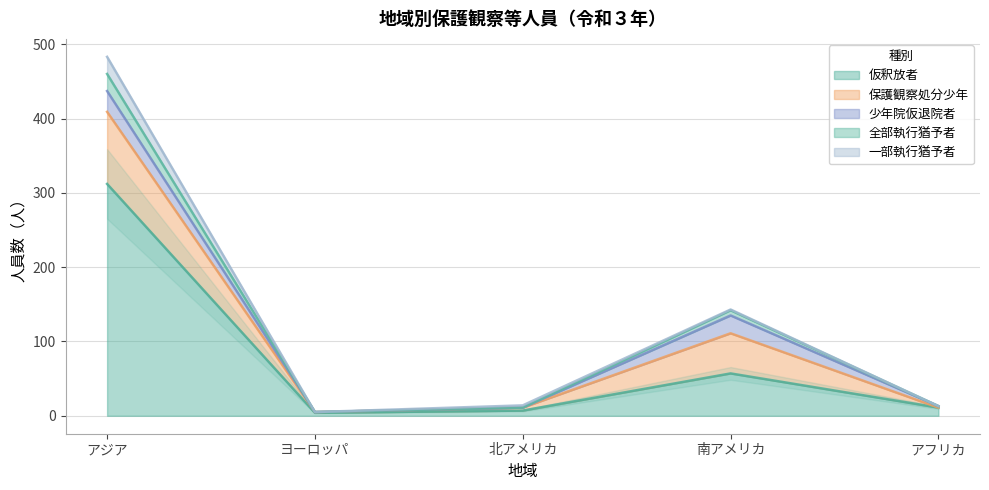

The value of 保護観察処分少年 at アフリカ is 31. True or false?

False